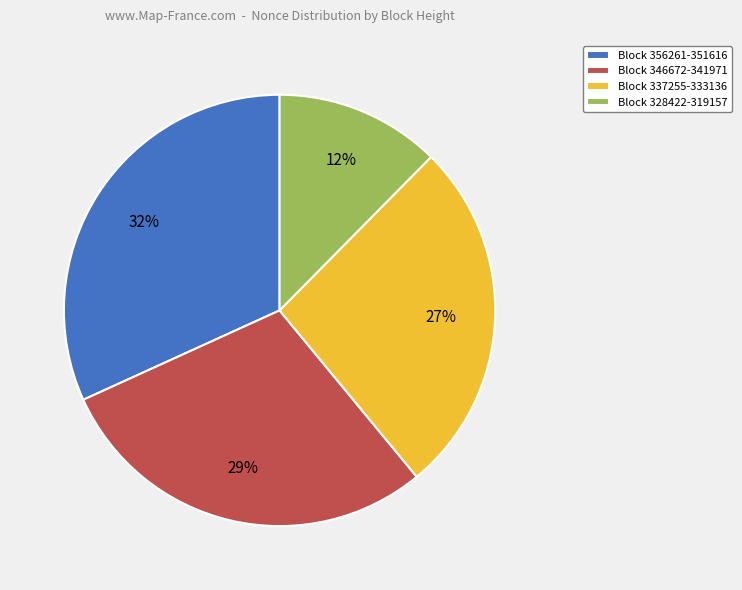

How many slices are in this pie chart?

4